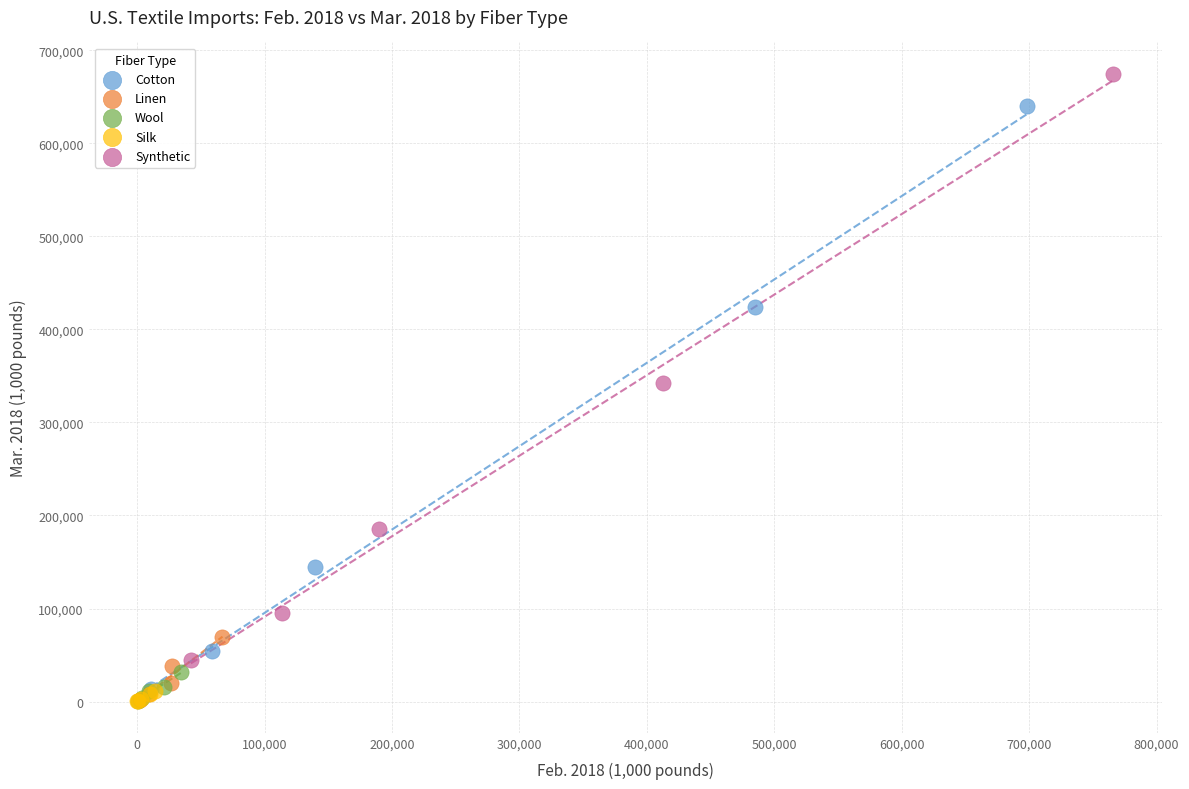

Which series has the largest Y range (max minus min)?

Synthetic